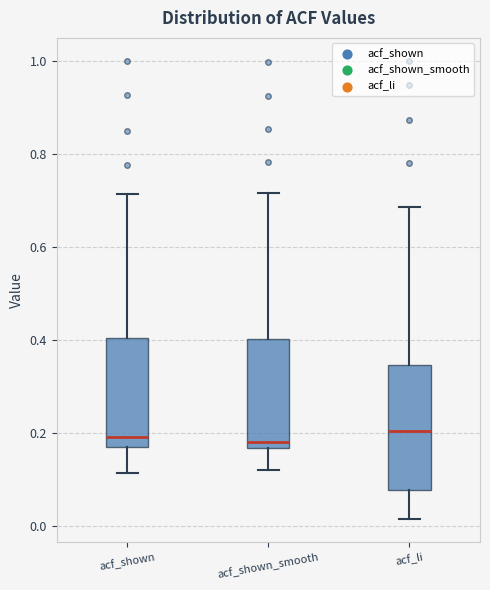

Reading left to right, read every box against the y-axis: the position of its median line, the range the box covers, and the ends of its whiskers. The values are not printed on the chart, so give them approximately, as read against the axis.

acf_shown: median 0.20, box 0.18 to 0.40, whiskers 0.12 to 0.72
acf_shown_smooth: median 0.18, box 0.16 to 0.40, whiskers 0.12 to 0.72
acf_li: median 0.20, box 0.08 to 0.34, whiskers 0.02 to 0.68